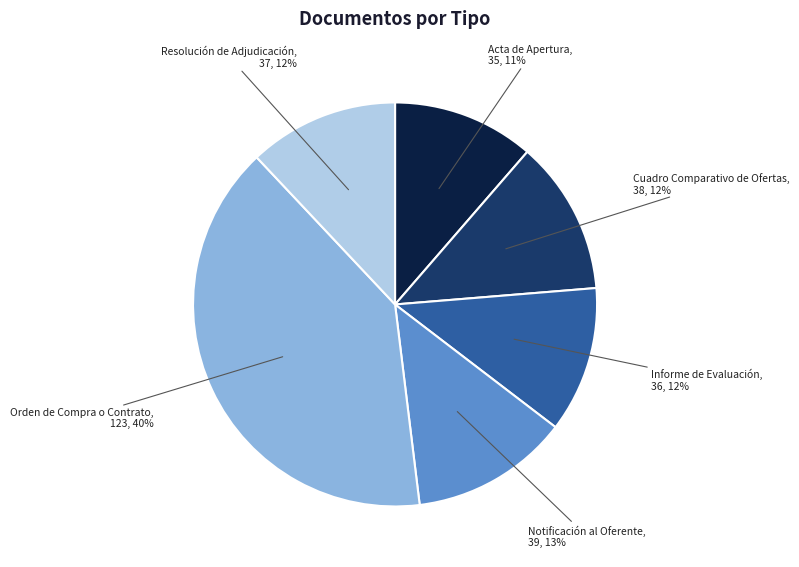

How many segments does this pie chart have?

6